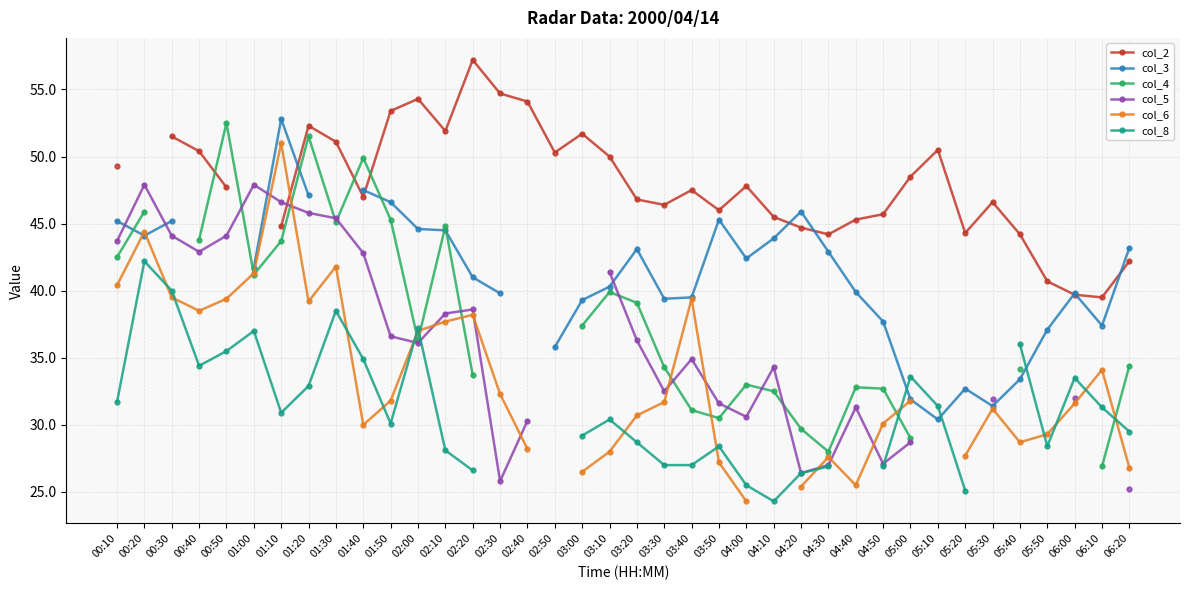

What is the minimum value for col_4?

26.9